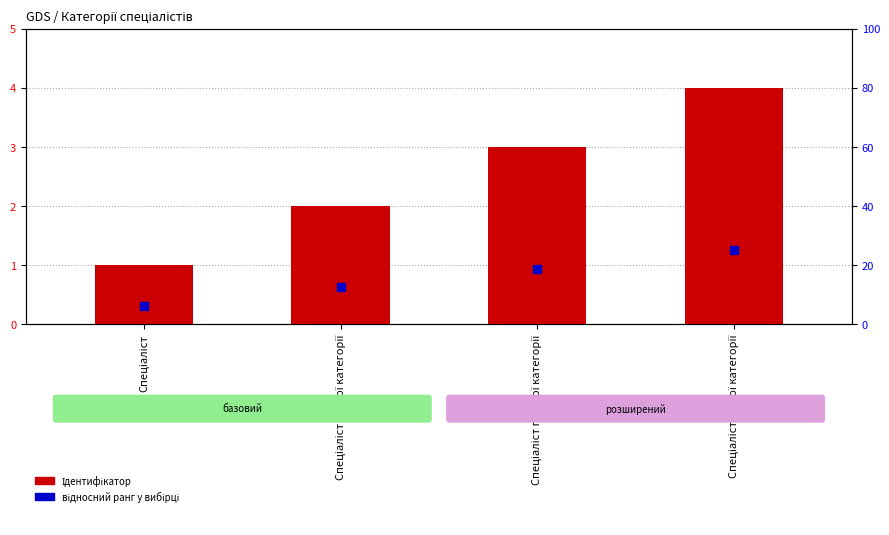

Which series contains the highest Y value?

відносний ранг у вибірці